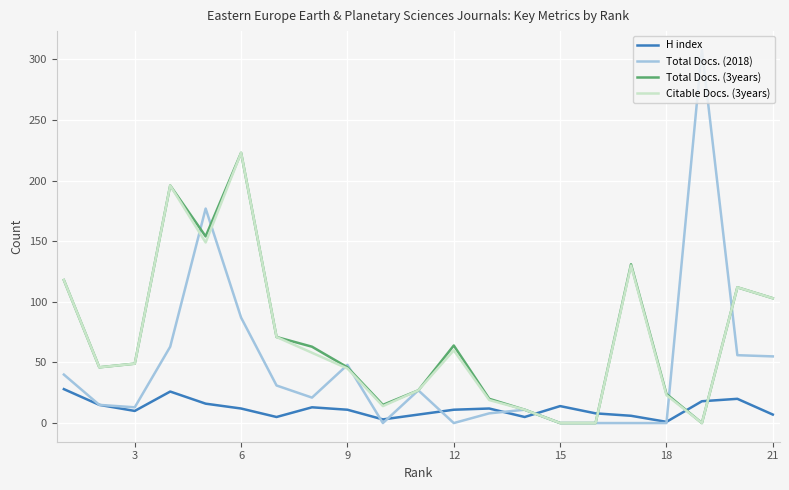

True or false: H index and Total Docs. (3years) intersect in this chart.

True